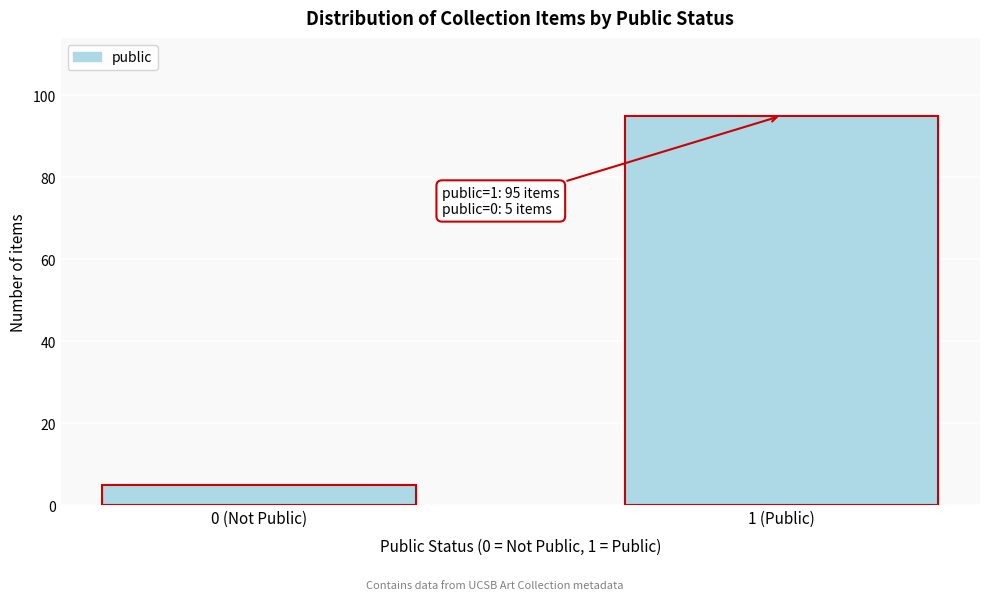

Reading left to right, transcribe all the data shown in this chart.

5	95